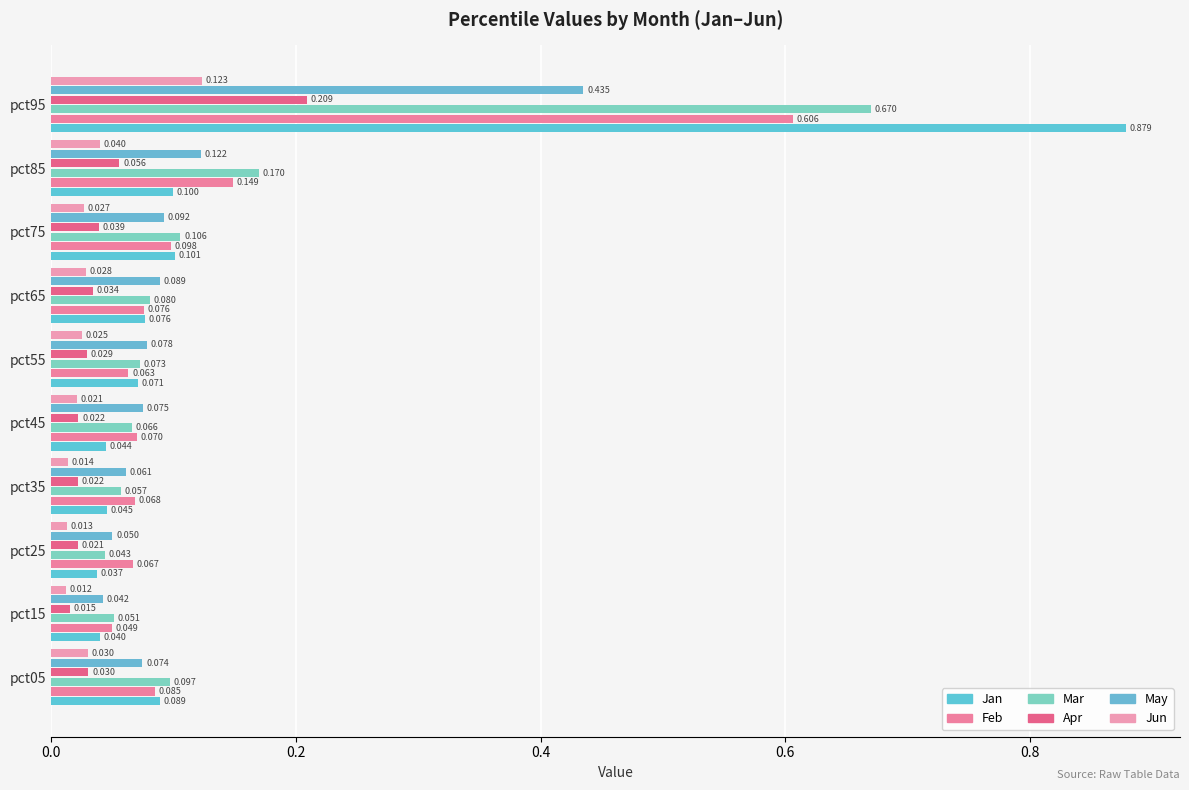

What is the value of the Jan bar at the 6th from the left?

0.1